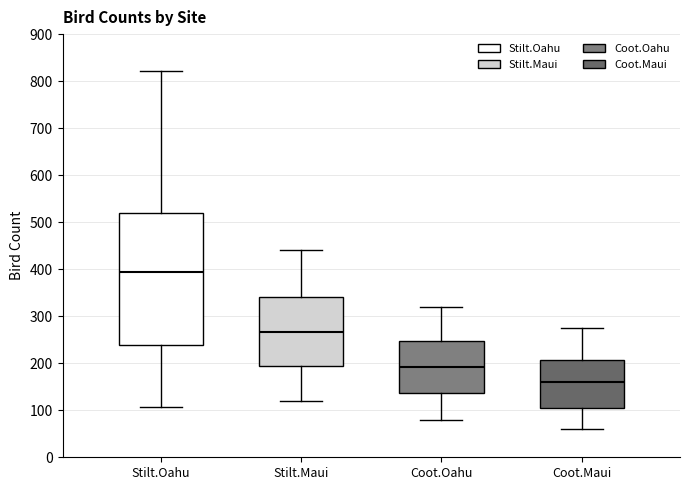

Which box is the tallest, from its lower edge to its upper edge?

Stilt.Oahu